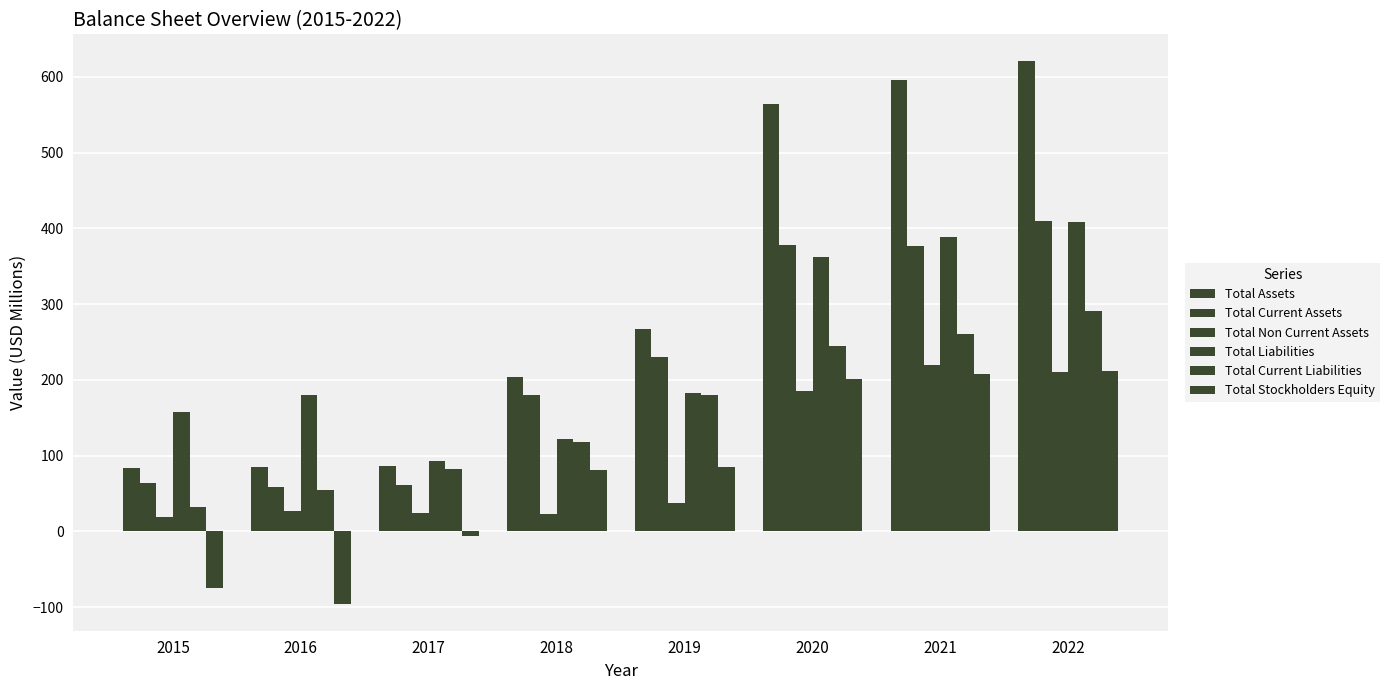

What is the approximate value of Total Current Liabilities at 2018?

118.2